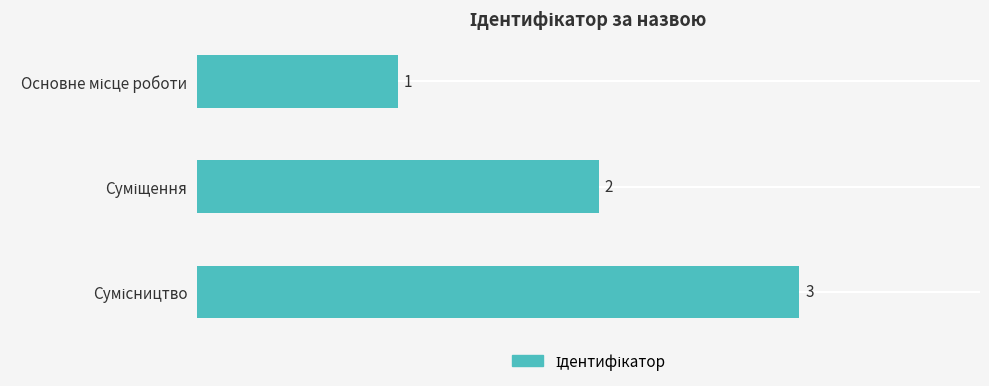

What is the value of the 1st bar from the top?

1